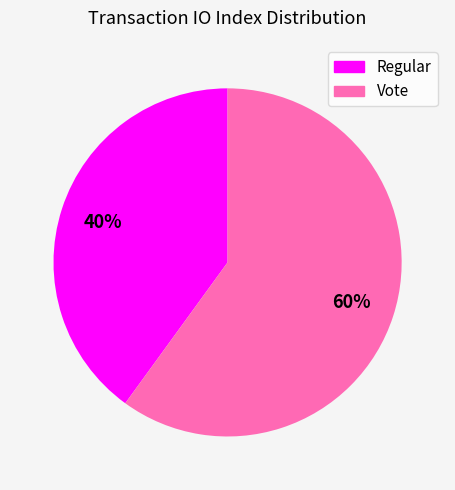

Is it true that Regular is 28% of the pie?

False